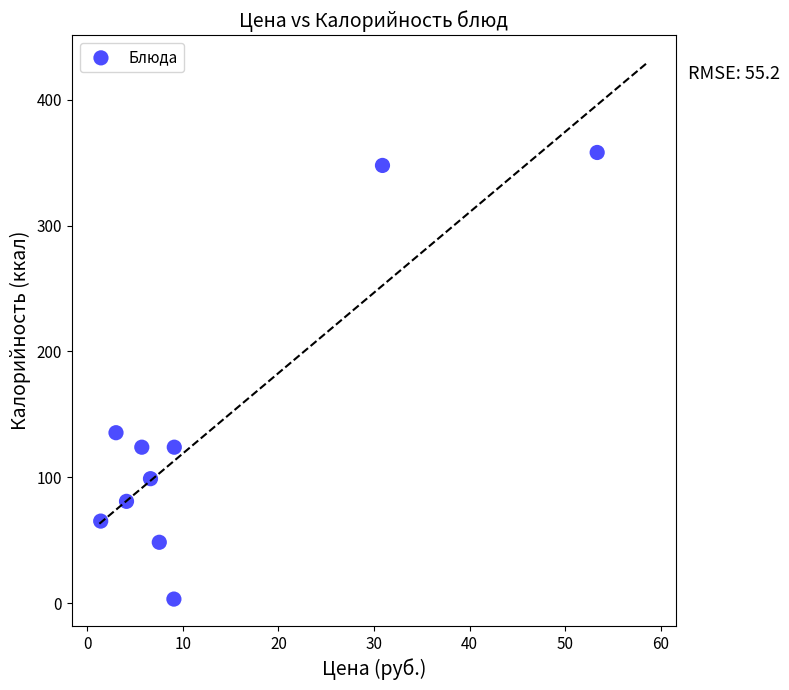

What Y value in the scatter plot is closest to 180?

135.5